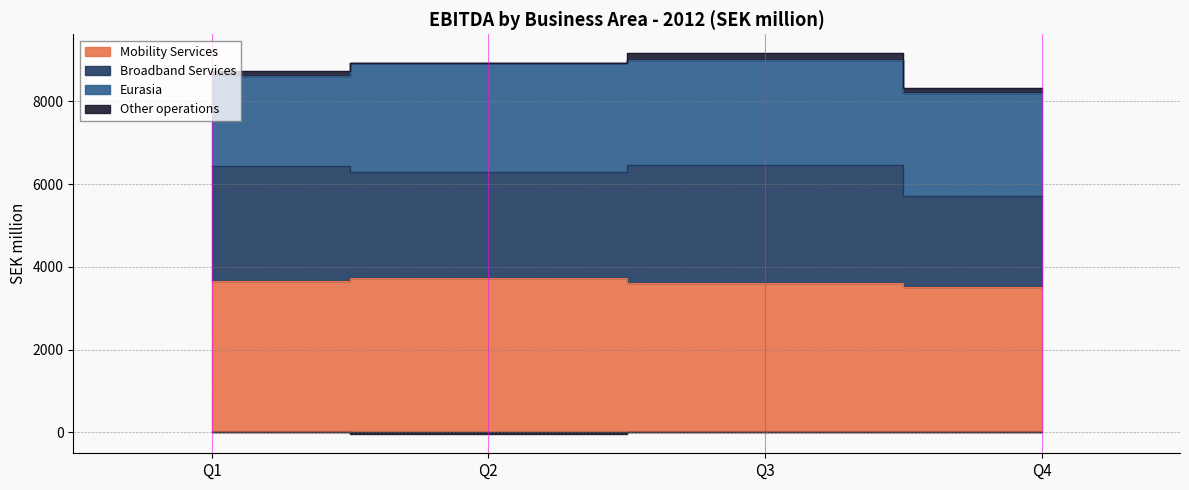

Which label corresponds to the smallest value in the chart?

Q4